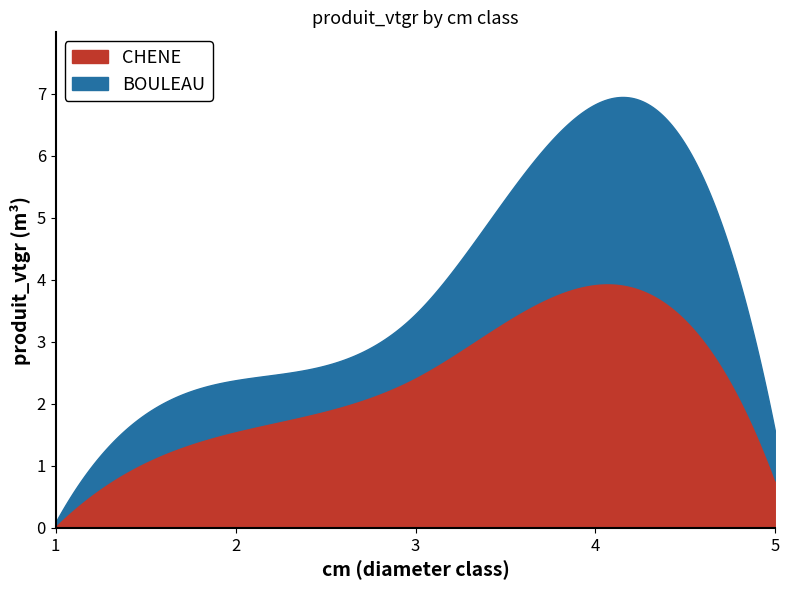

Is it true that BOULEAU equals 0.1 at 1?

False